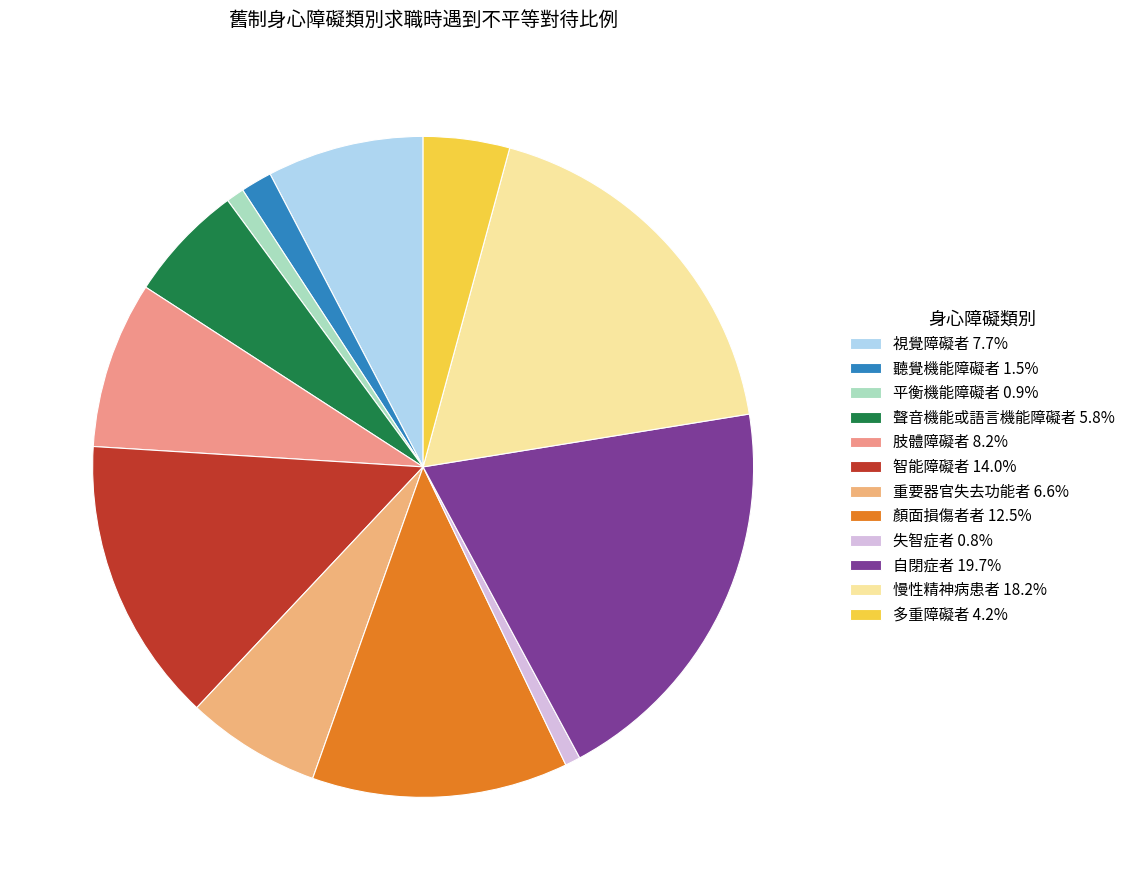

The 自閉症者 slice represents 20% of the pie. True or false?

True